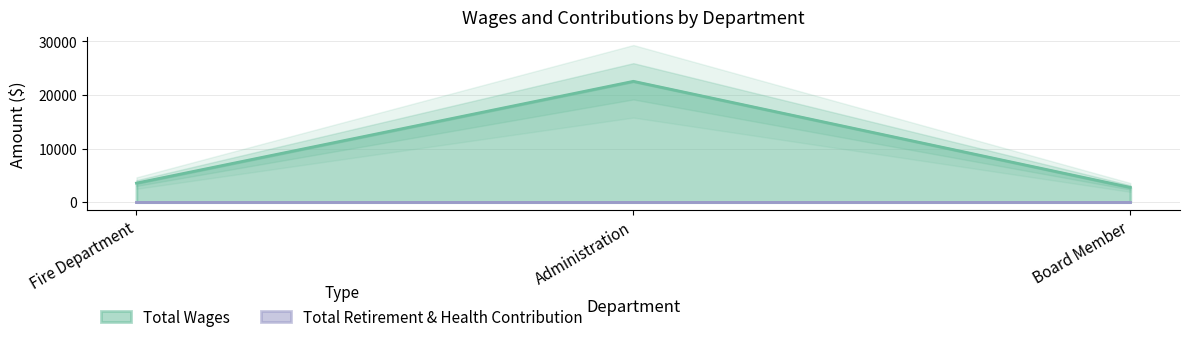

Read the Total Wages value at Administration.

22544